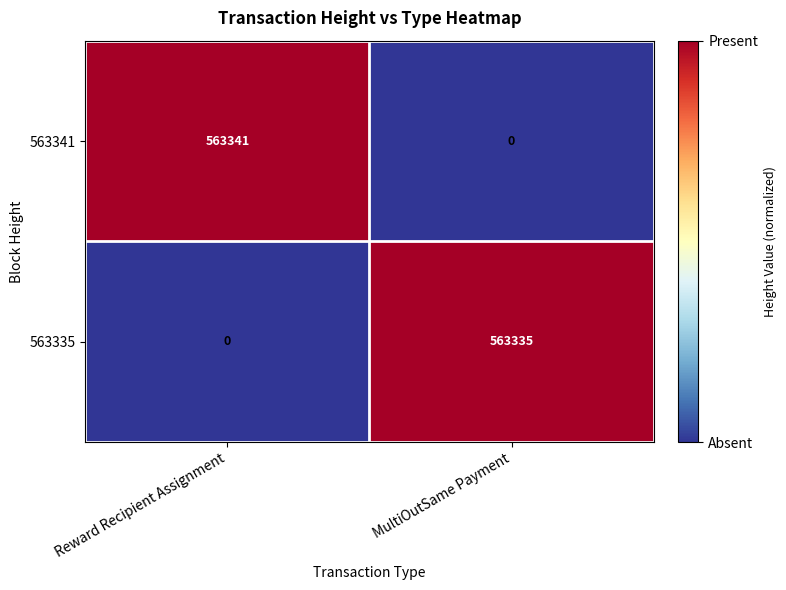

Reading right to left, what are all the values shown in this chart?

563341: 0	563341
563335: 563335	0